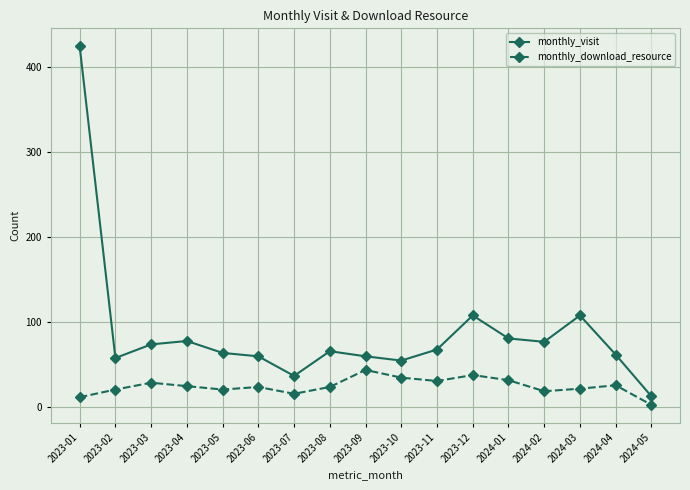

Is the value of monthly_download_resource at 2024-02 greater than the value of monthly_visit at 2024-04?

No